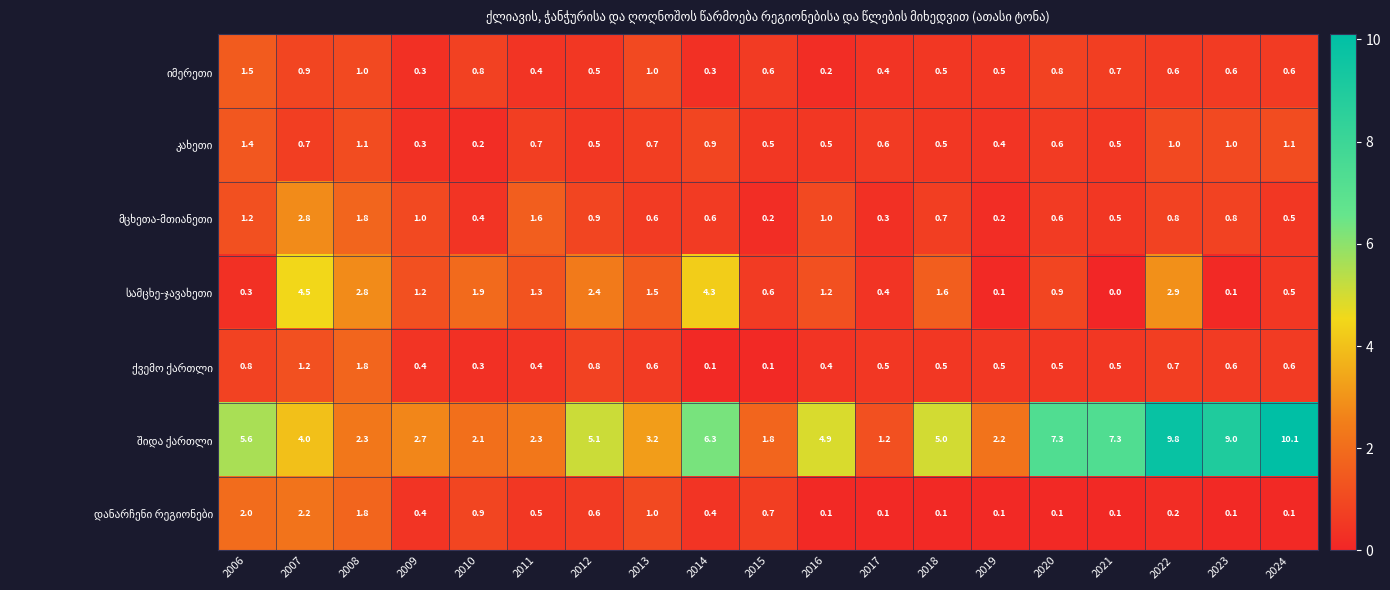

What is the spread (max minus min) of values at 2015?

1.7